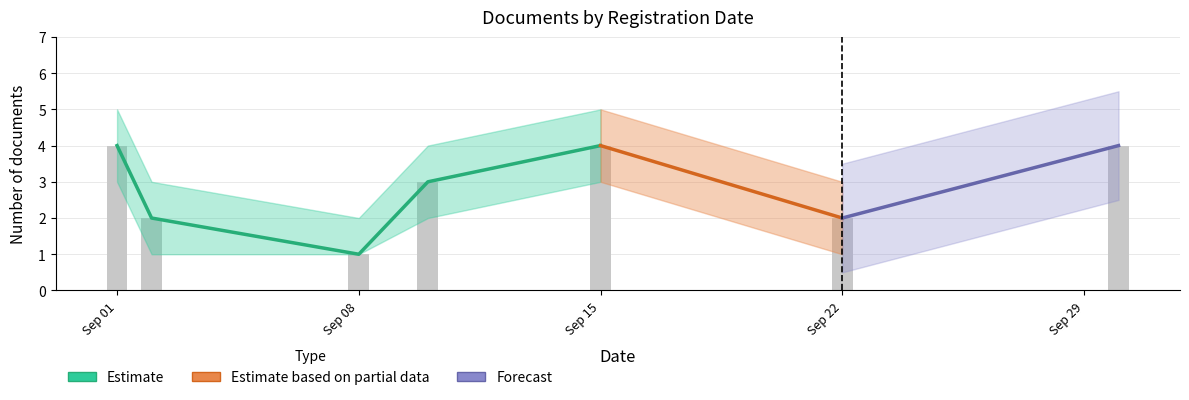

What is the maximum value shown in the chart?

5